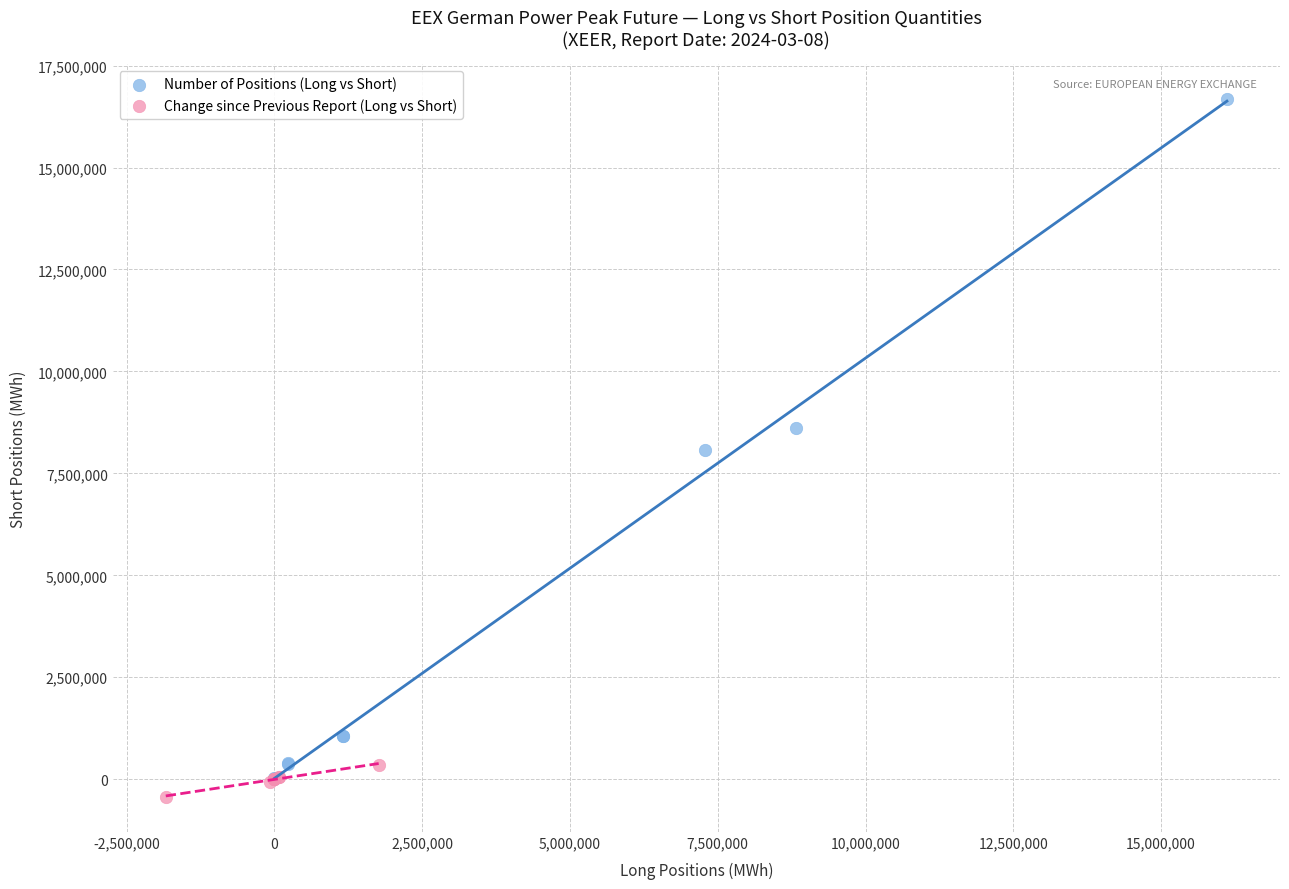

Which series contains the highest Y value?

Number of Positions (Long vs Short)